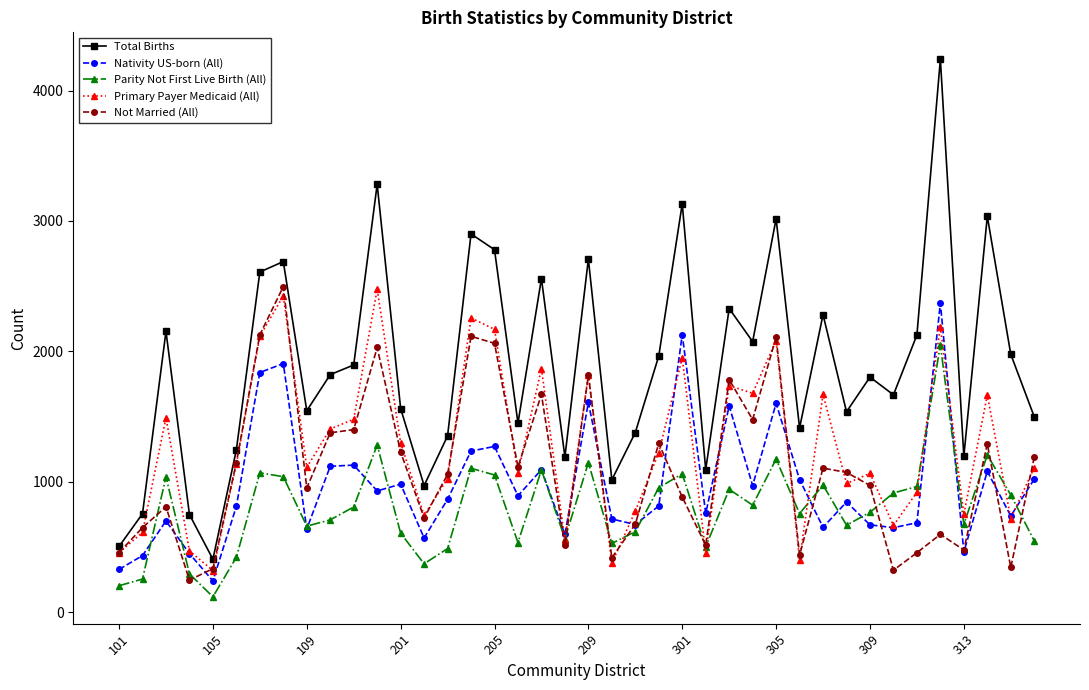

How many interior local peaks does the Nativity US-born (All) series have?

13